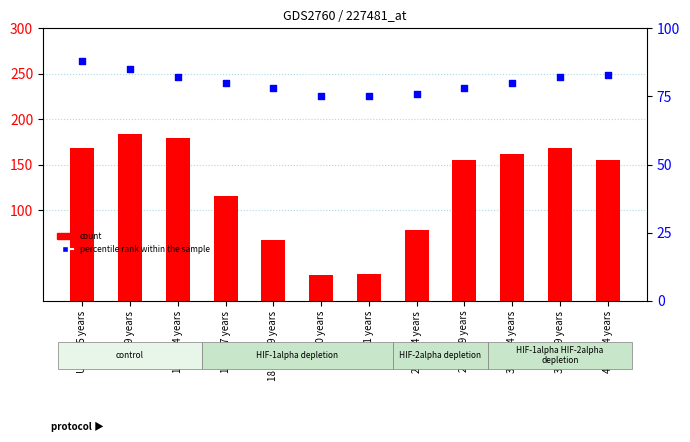

Is the value of count at 30 to 34 years greater than the value of percentile rank within the sample at 21 years?

Yes